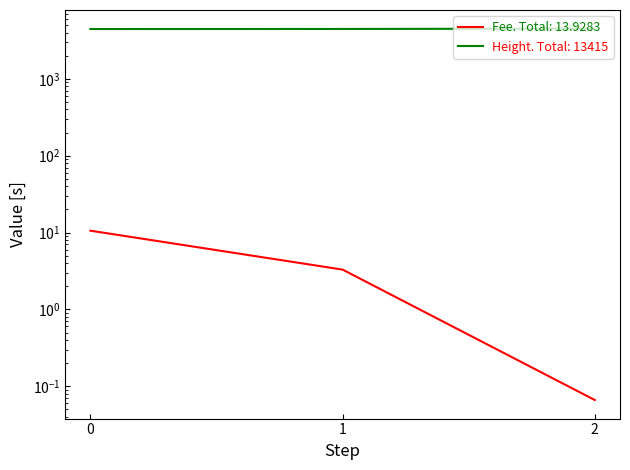

Rank the series at 1 from highest to lowest value.

Height, Fee